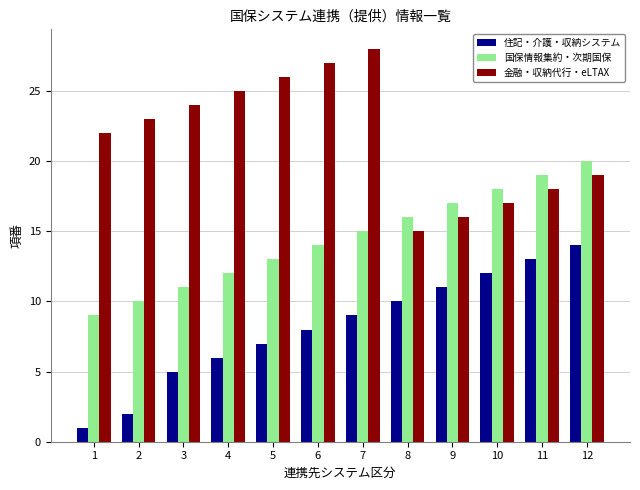

Does the chart contain any negative values?

No